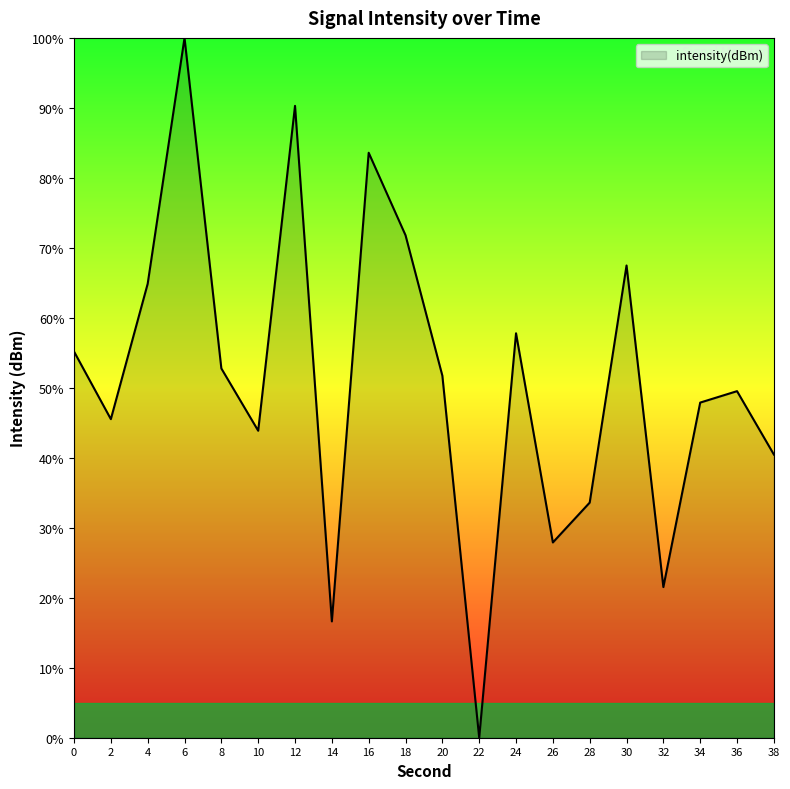

List the labels in order of value, smallest first.

22, 14, 32, 26, 28, 38, 10, 2, 34, 36, 20, 8, 0, 24, 4, 30, 18, 16, 12, 6